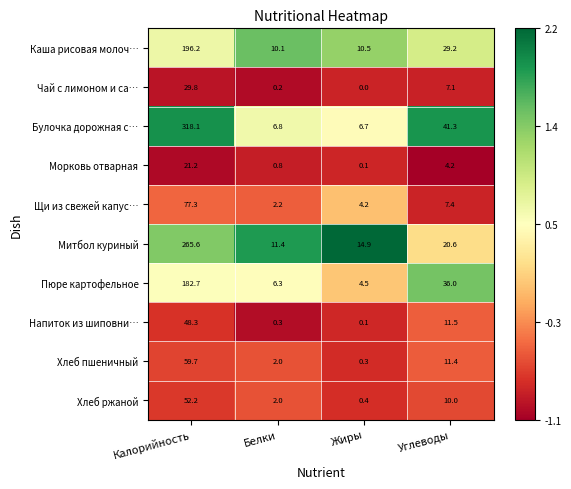

List the series in order of their peak value, lowest first.

Морковь отварная, Чай с лимоном и са…, Напиток из шиповни…, Хлеб ржаной, Хлеб пшеничный, Щи из свежей капус…, Пюре картофельное, Каша рисовая молоч…, Митбол куриный, Булочка дорожная с…